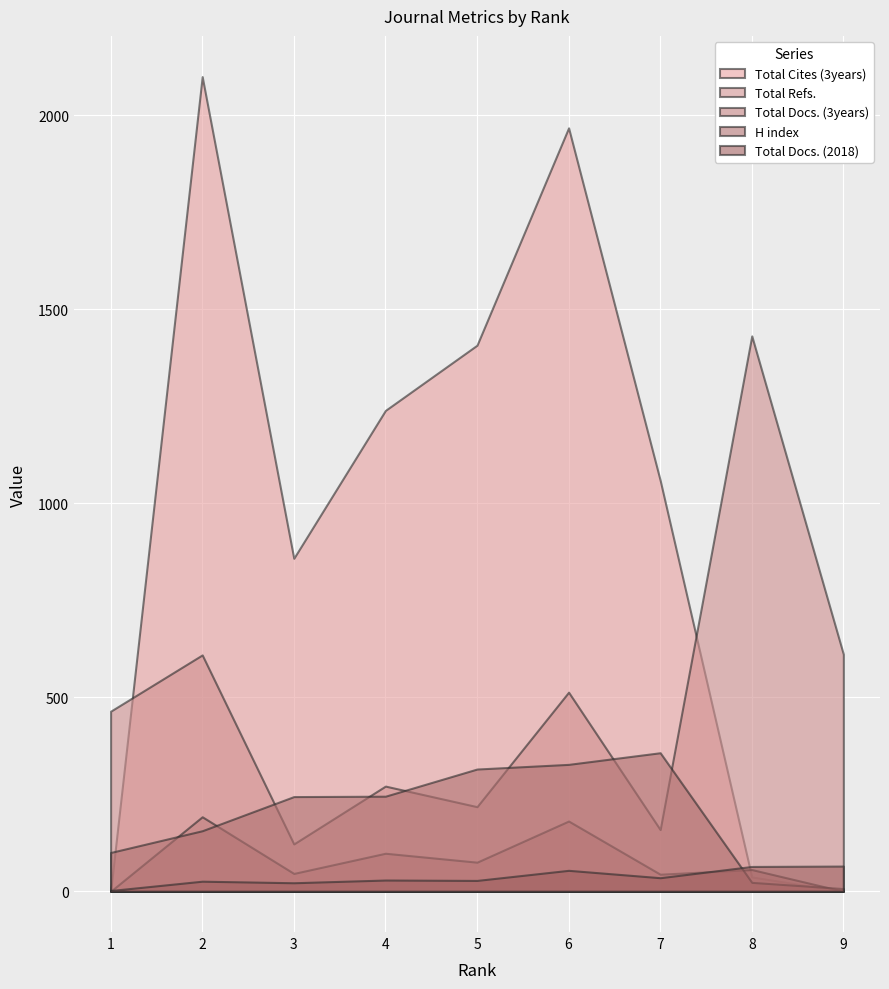

True or false: Total Refs. has more than 1 points higher than both neighbors.

True